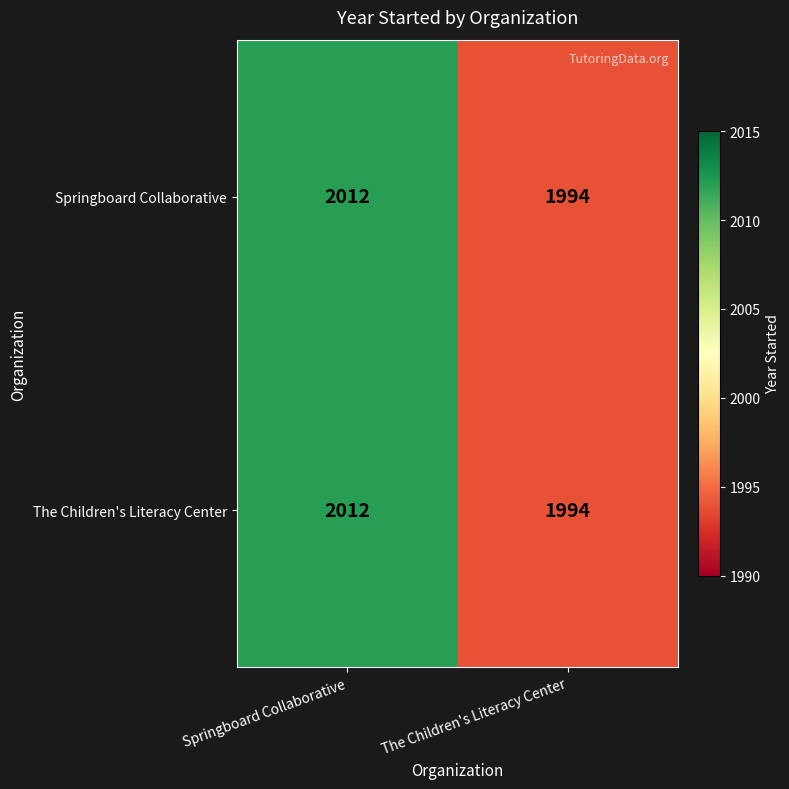

Which category has the lowest value across all series?

The Children's Literacy Center